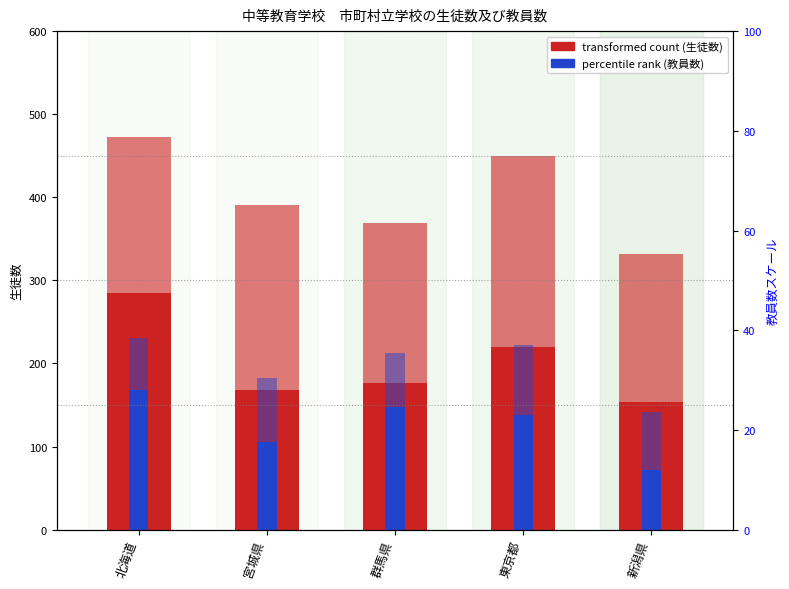

Rank the series by their maximum value, from highest to lowest.

生徒数（男）, 生徒数（女）, 教員数（男）, 教員数（女）